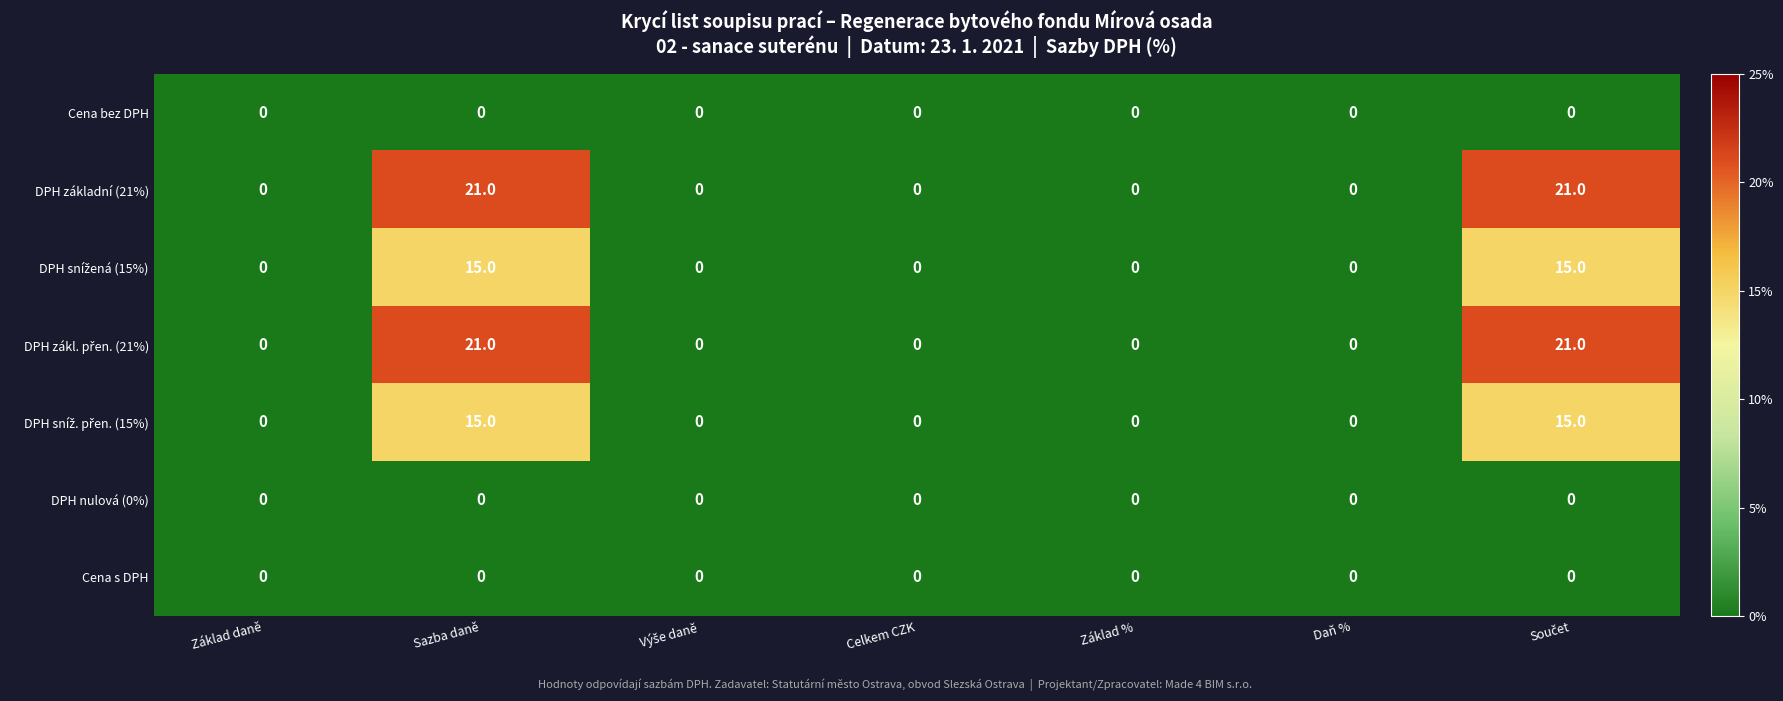

Count the DPH základní (21%) values in the range 0 to 21.

7